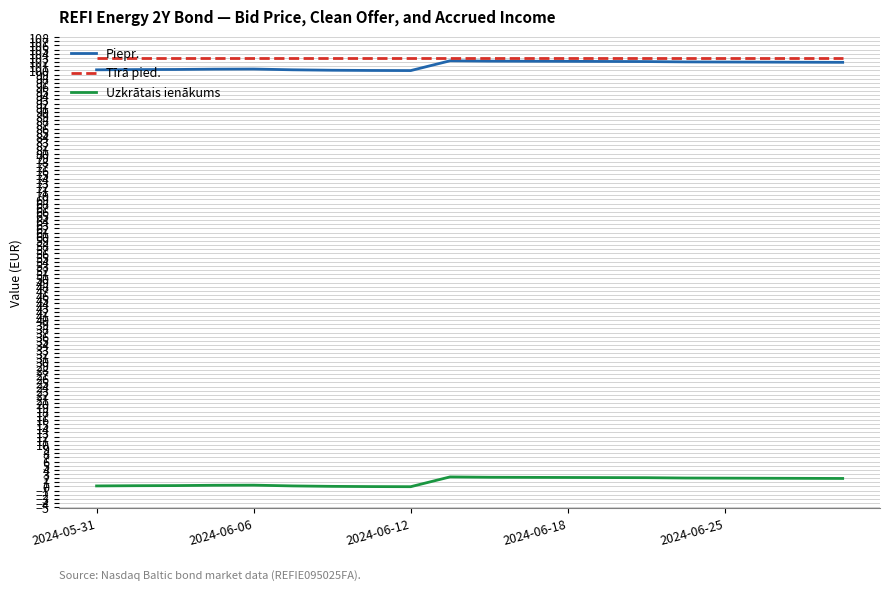

True or false: Tīrā pied. and Uzkrātais ienākums cross at least once.

False